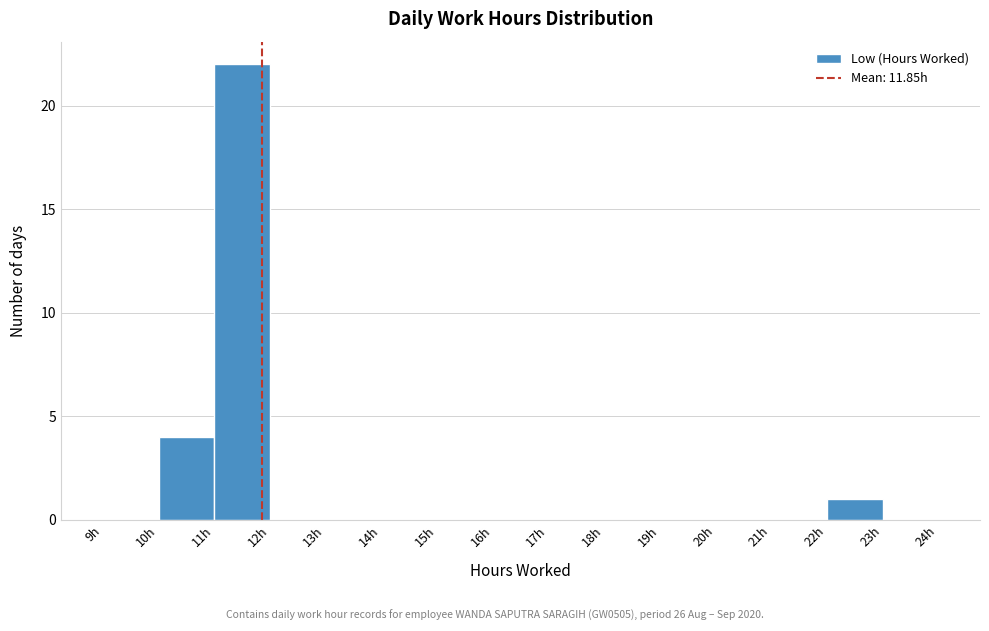

Reading left to right, list every bar in this chart as the range it spans on the x-axis followed by its height. The values are not printed on the chart, so give them approximately, as read against the axis.

9 to 10: 0
10 to 11: 4
11 to 12: 22
12 to 13: 0
13 to 14: 0
14 to 15: 0
15 to 16: 0
16 to 17: 0
17 to 18: 0
18 to 19: 0
19 to 20: 0
20 to 21: 0
21 to 22: 0
22 to 23: 1
23 to 24: 0